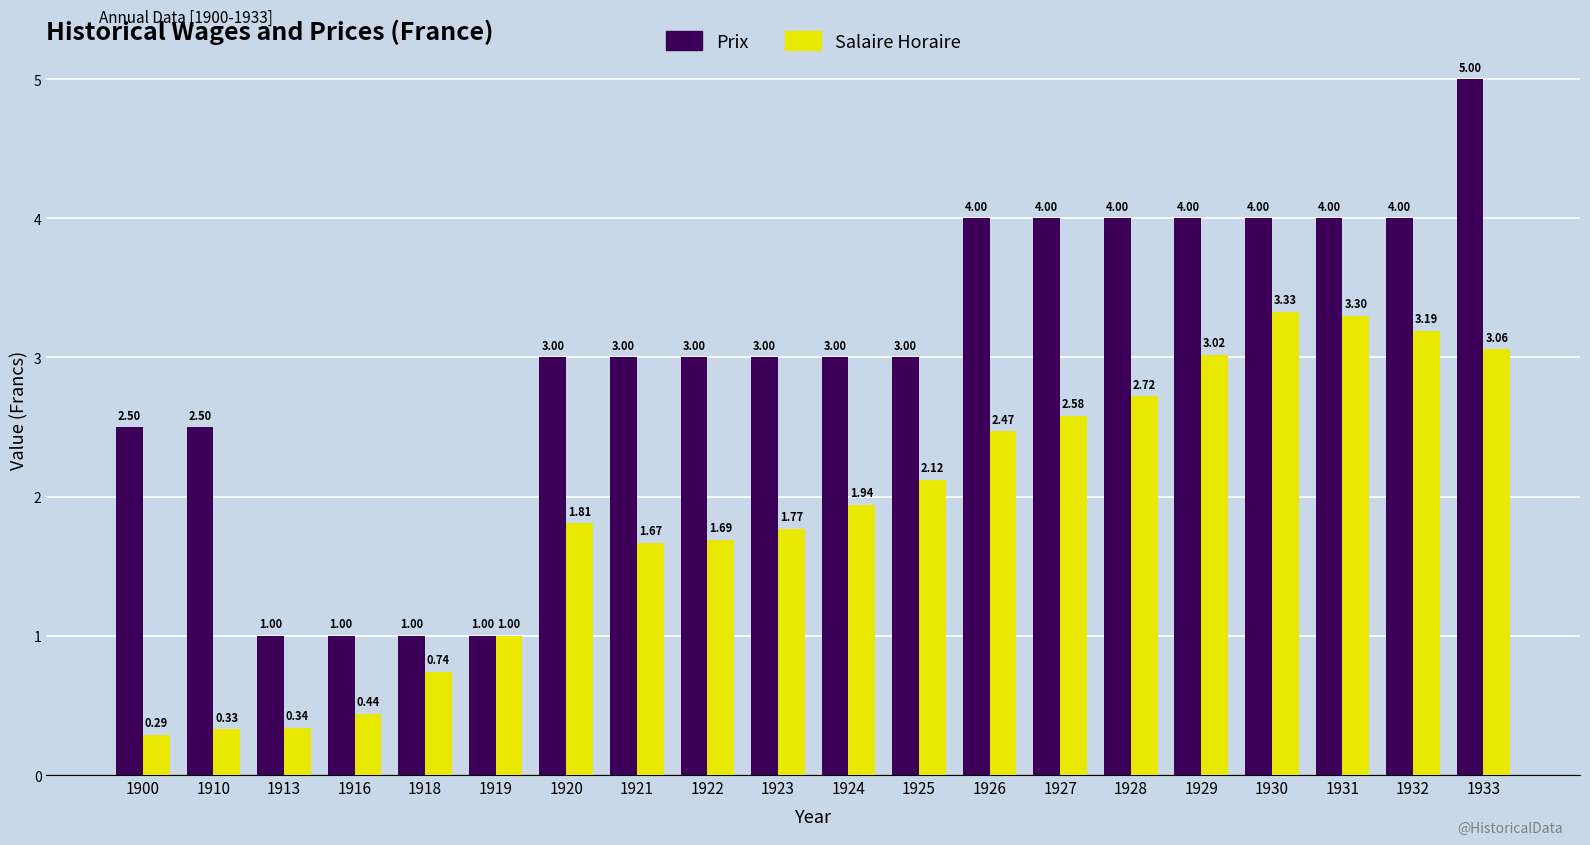

True or false: Salaire Horaire has a value of 0.3 at 1918.

False